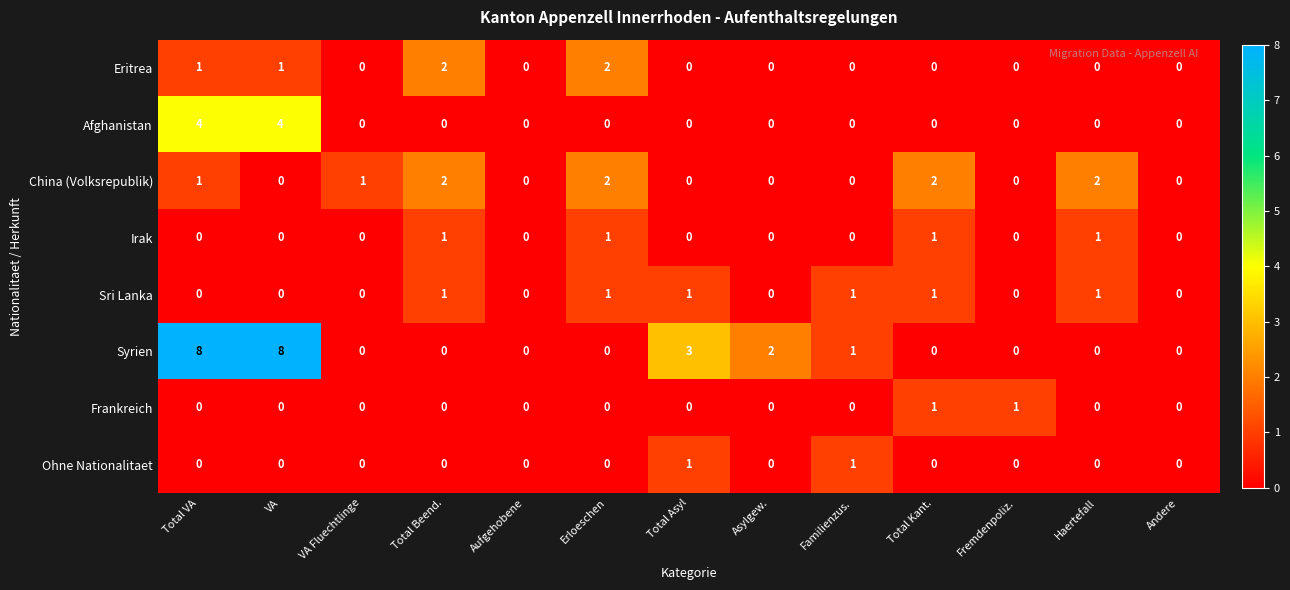

What is the sum of all Afghanistan values?

8